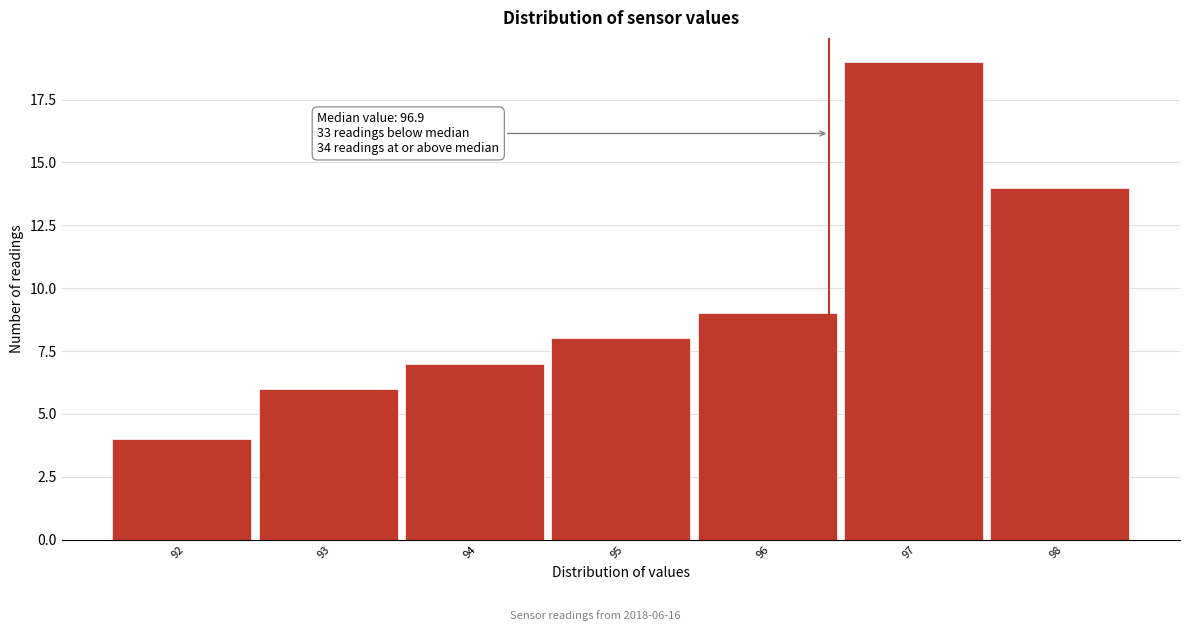

Reading right to left, what are all the values shown in this chart?

14	19	9	8	7	6	4